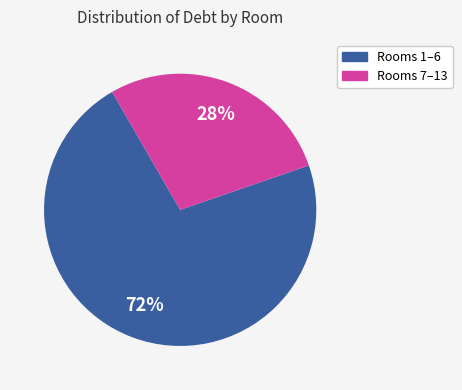

To the nearest percent, what is the difference between the largest and smallest slice percentages?

44%